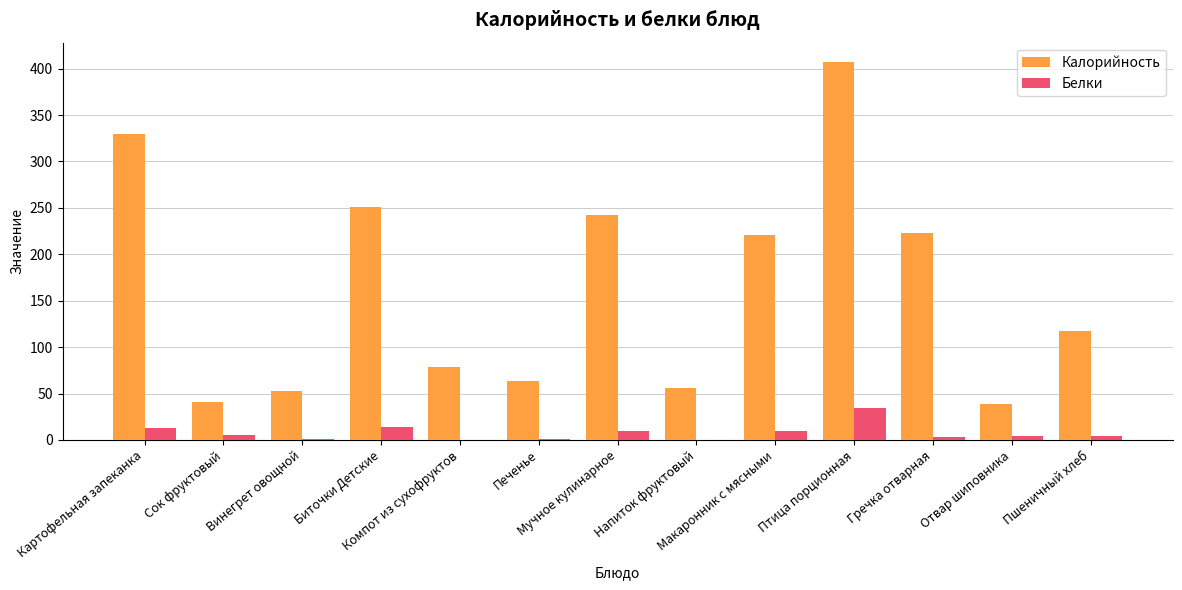

Which series has the largest total across all categories?

Калорийность